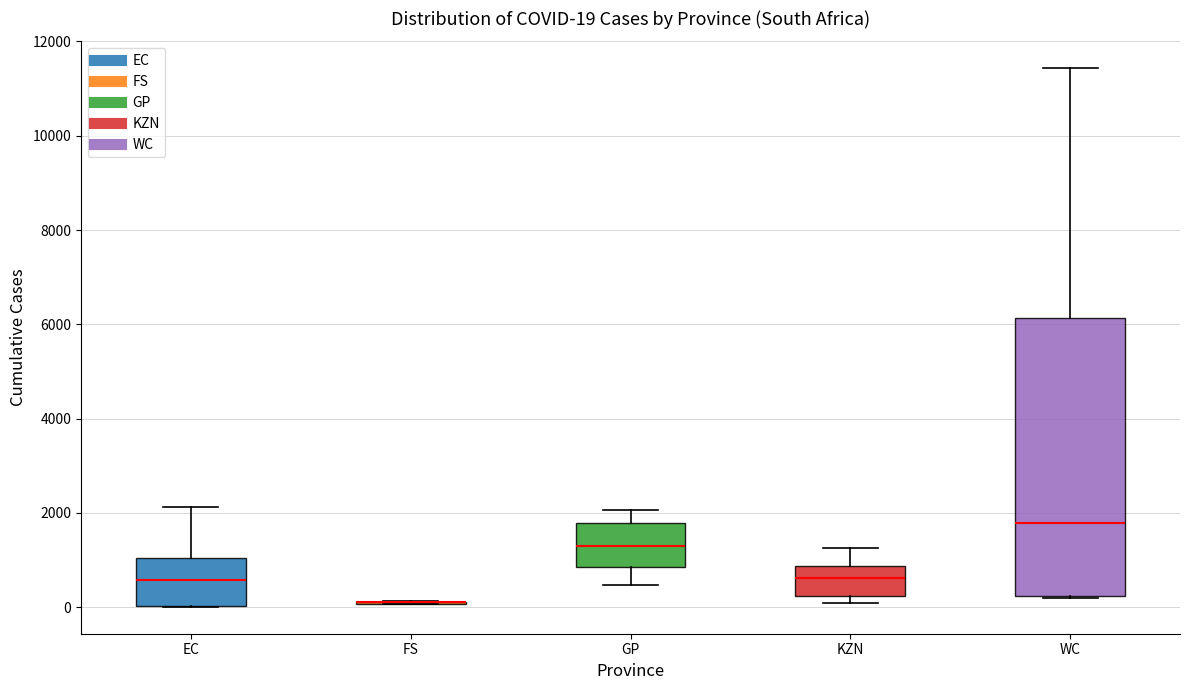

Which box is the tallest, from its lower edge to its upper edge?

WC